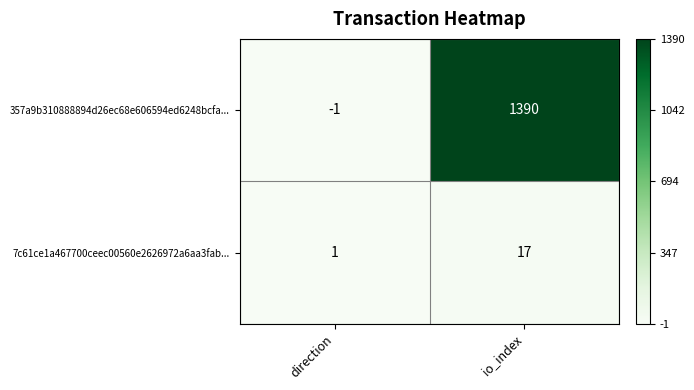

What is the difference between the 357a9b310888894d26ec68e606594ed6248bcfa... values at direction and io_index?

1391